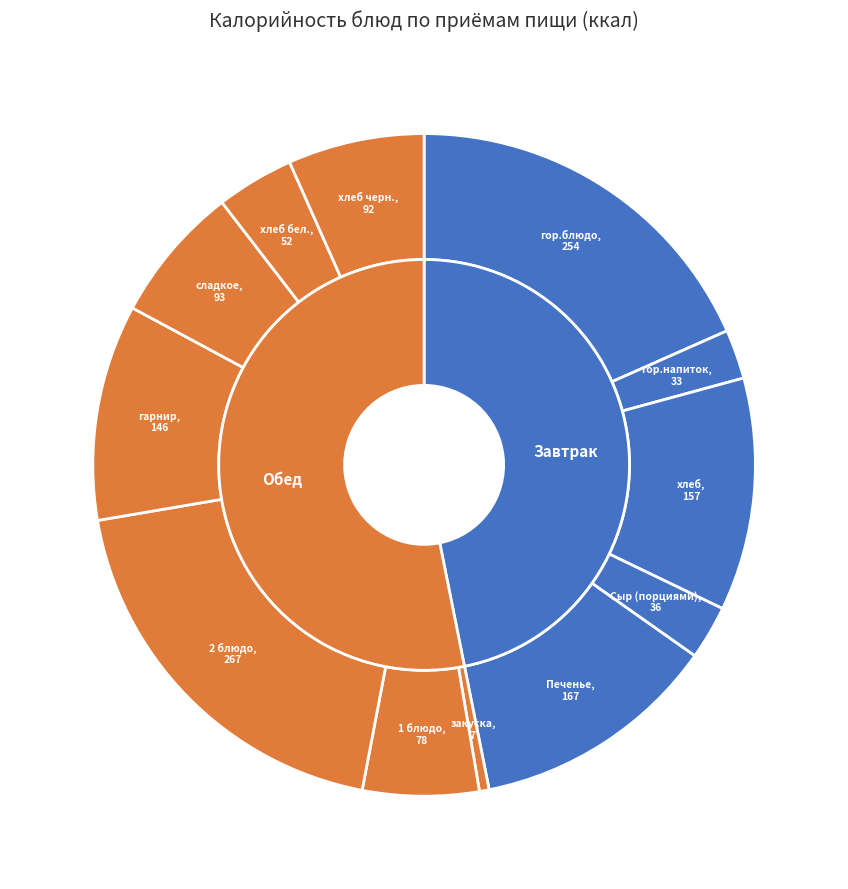

What portion of the pie excludes гор.блюдо?

81.6%